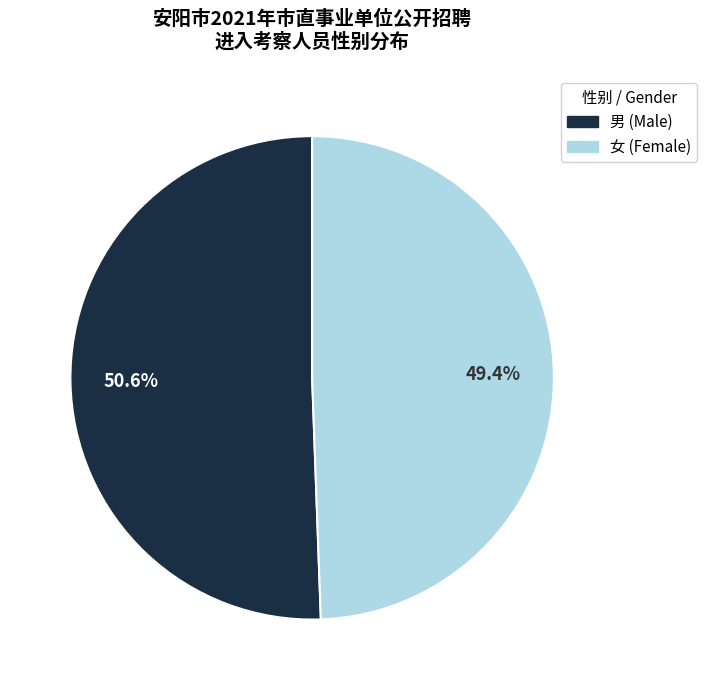

To the nearest percent, what is the difference between the largest and smallest slice percentages?

1%